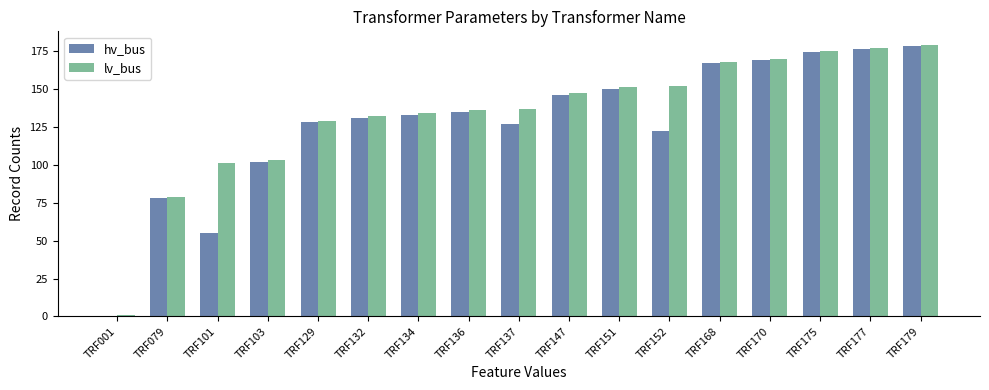

Reading right to left, what are all the values shown in this chart?

hv_bus: TRF179=178	TRF177=176	TRF175=174	TRF170=169	TRF168=167	TRF152=122	TRF151=150	TRF147=146	TRF137=127	TRF136=135	TRF134=133	TRF132=131	TRF129=128	TRF103=102	TRF101=55	TRF079=78	TRF001=0
lv_bus: TRF179=179	TRF177=177	TRF175=175	TRF170=170	TRF168=168	TRF152=152	TRF151=151	TRF147=147	TRF137=137	TRF136=136	TRF134=134	TRF132=132	TRF129=129	TRF103=103	TRF101=101	TRF079=79	TRF001=1